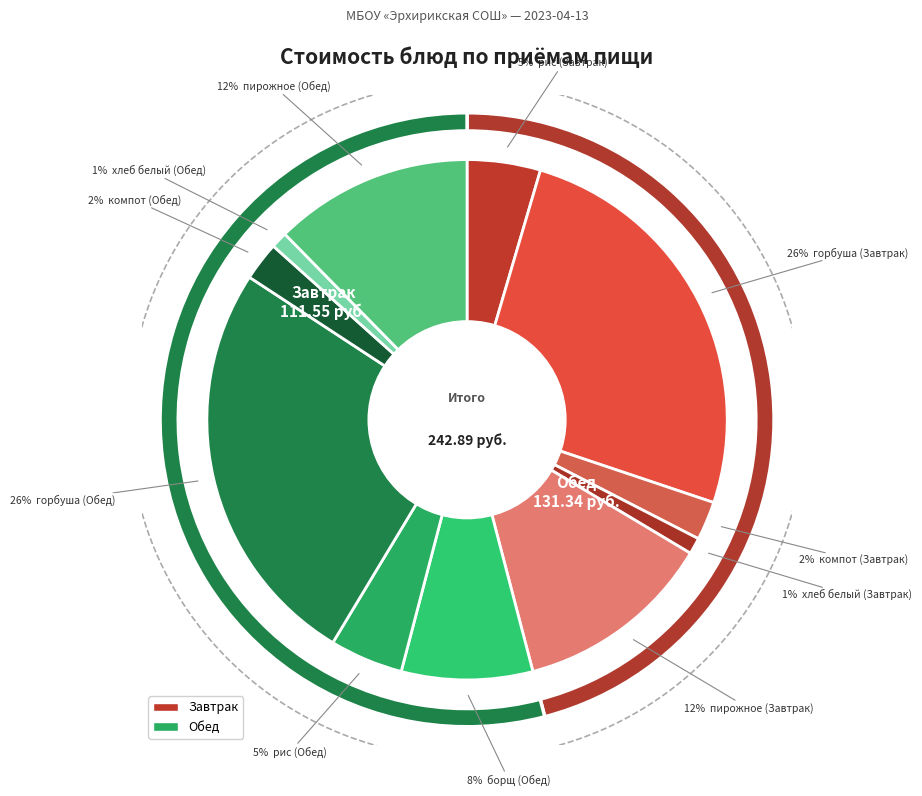

What is the largest slice in the pie chart?

горбуша (Завтрак)